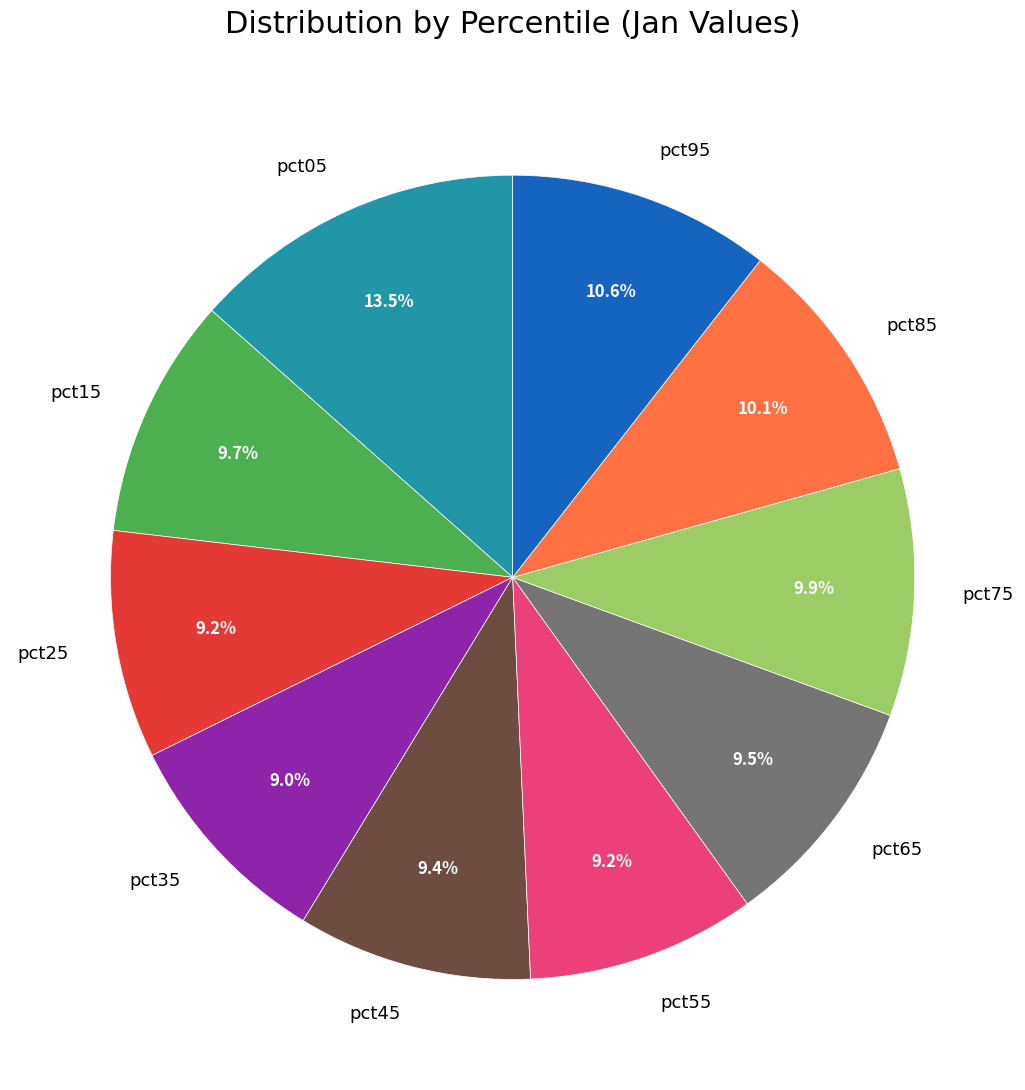

Is the sum of pct45 and pct35 greater than half?

No